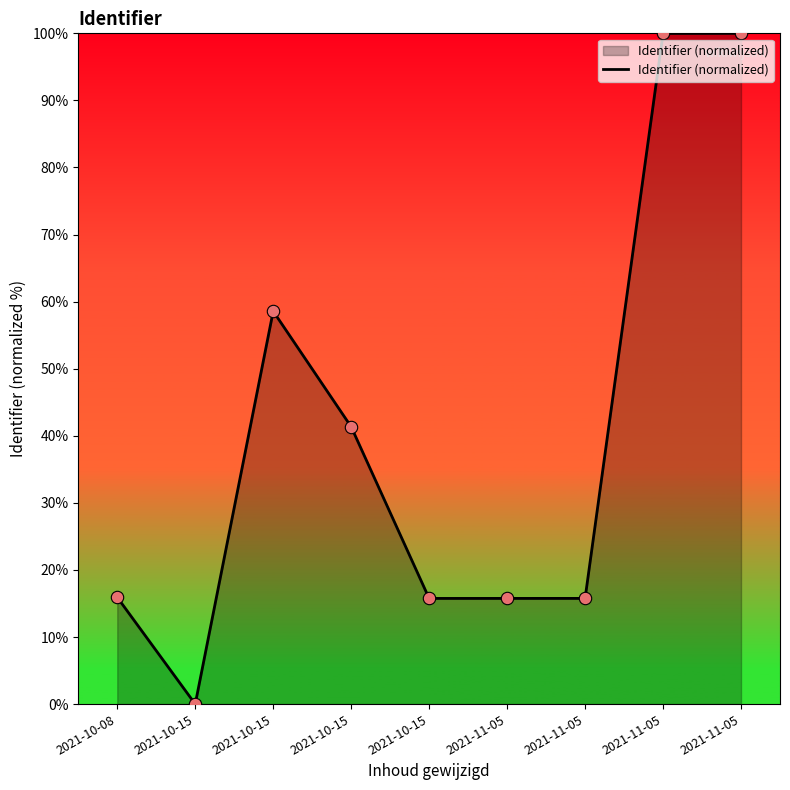

What is the ratio of the value at 2021-10-15 to the value at 2021-10-08?

3.7